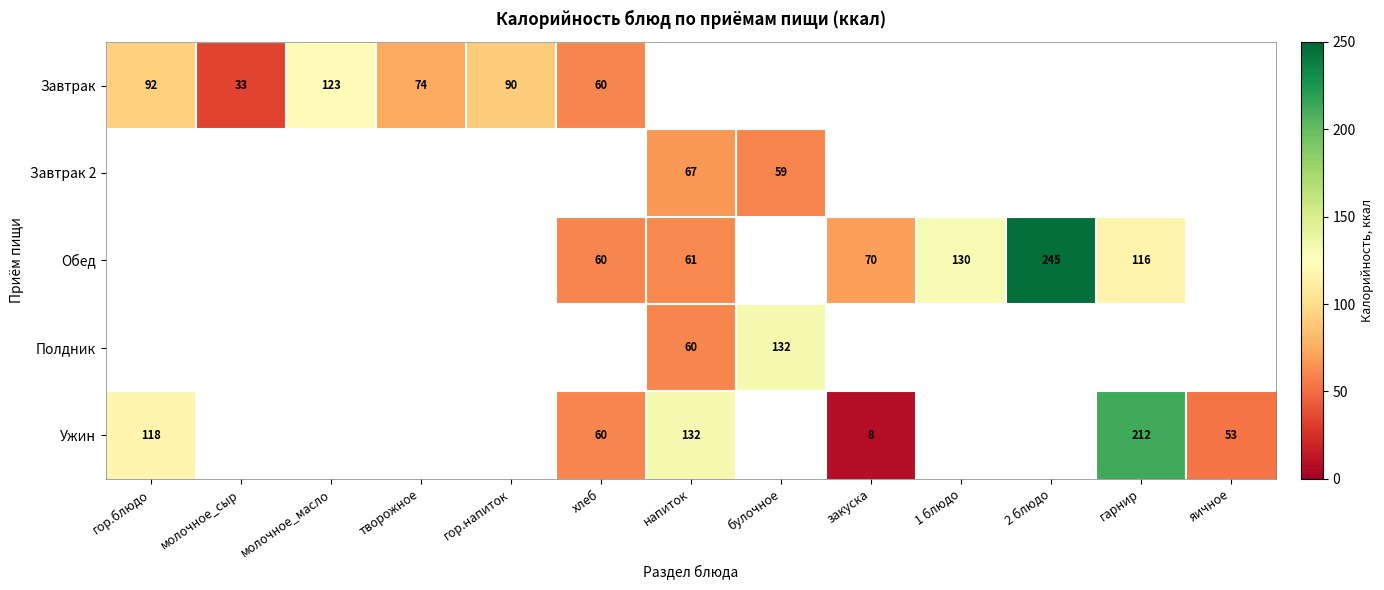

At how many categories does at least one series exceed 113?

7